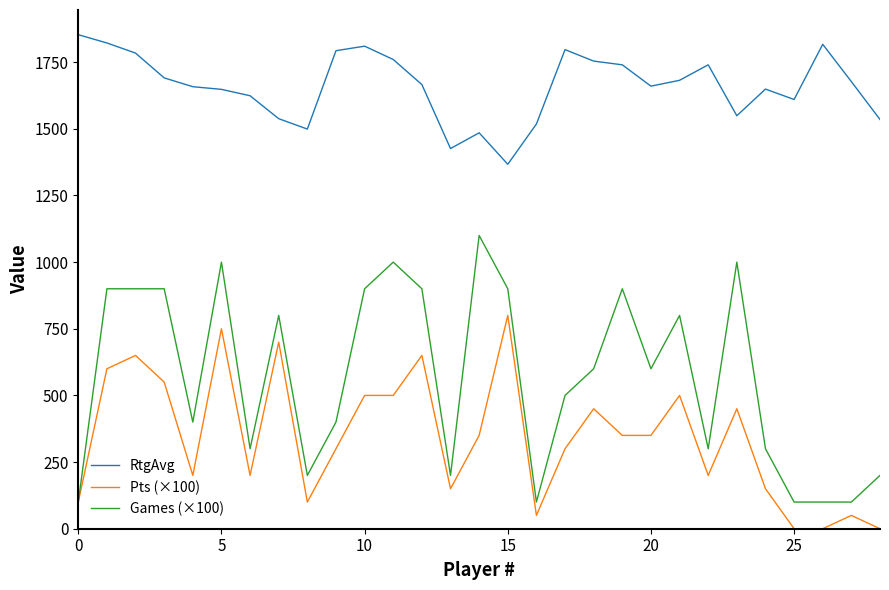

Does the chart display data point markers on the line(s)?

No